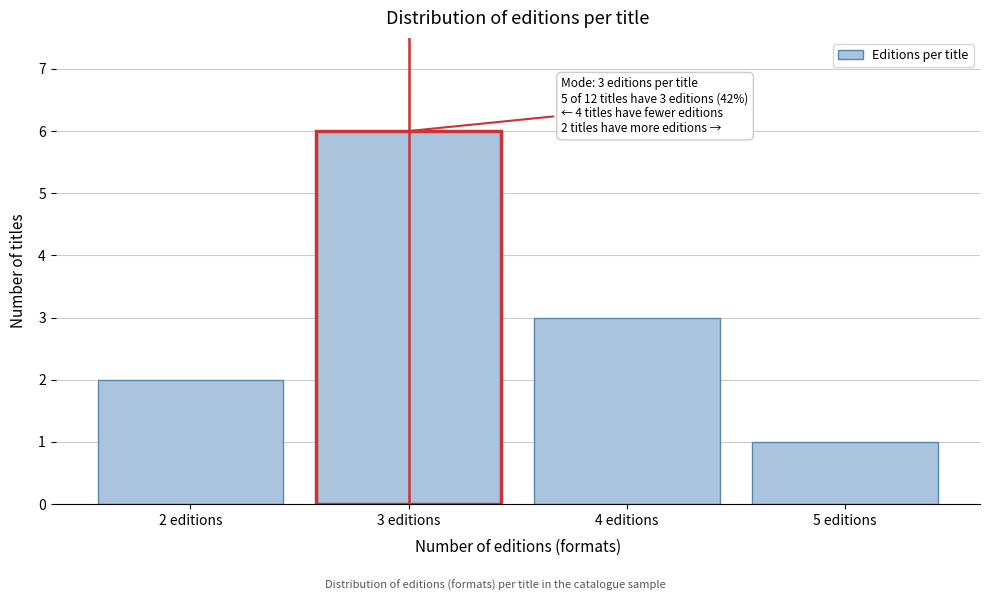

Reading left to right, what are all the values shown in this chart?

2 editions=2	3 editions=6	4 editions=3	5 editions=1